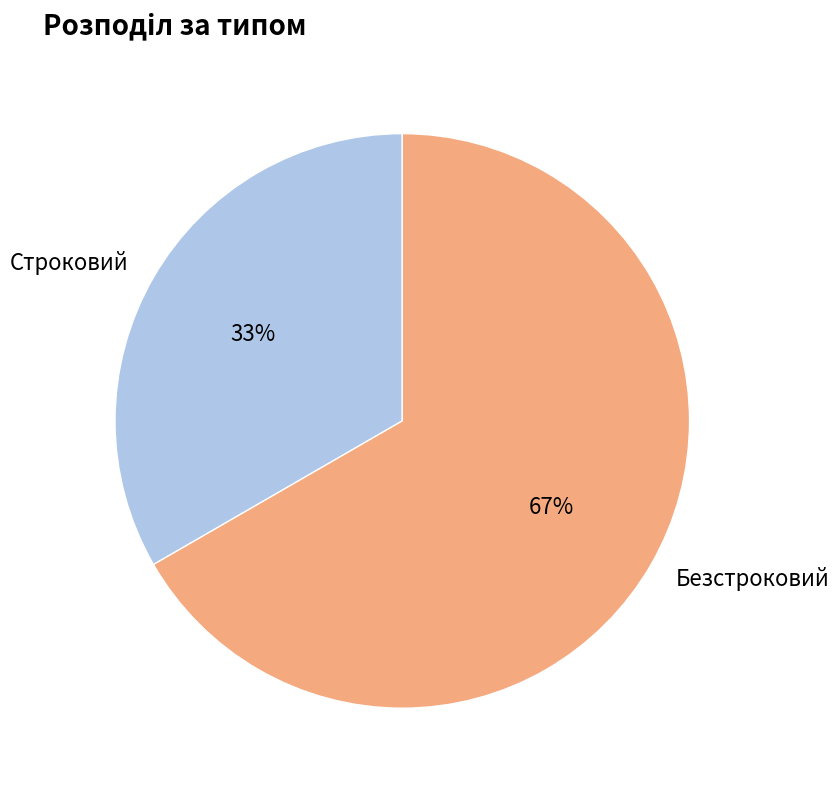

Which slice is the smallest?

Строковий